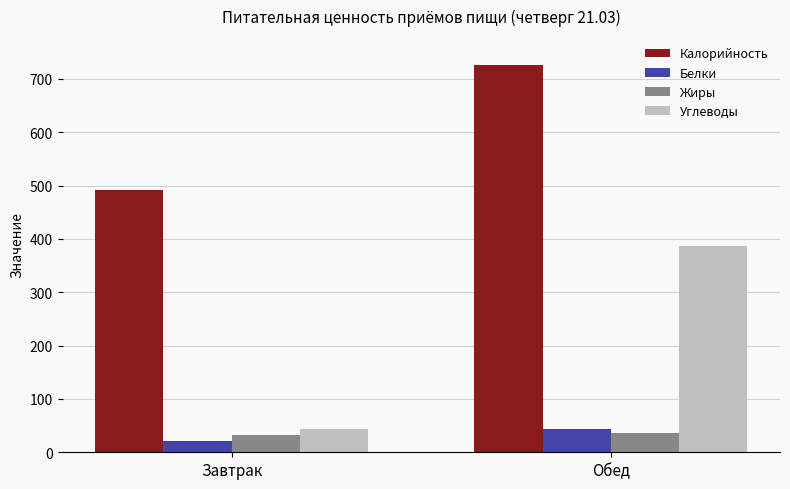

How many bars are there in each group?

4